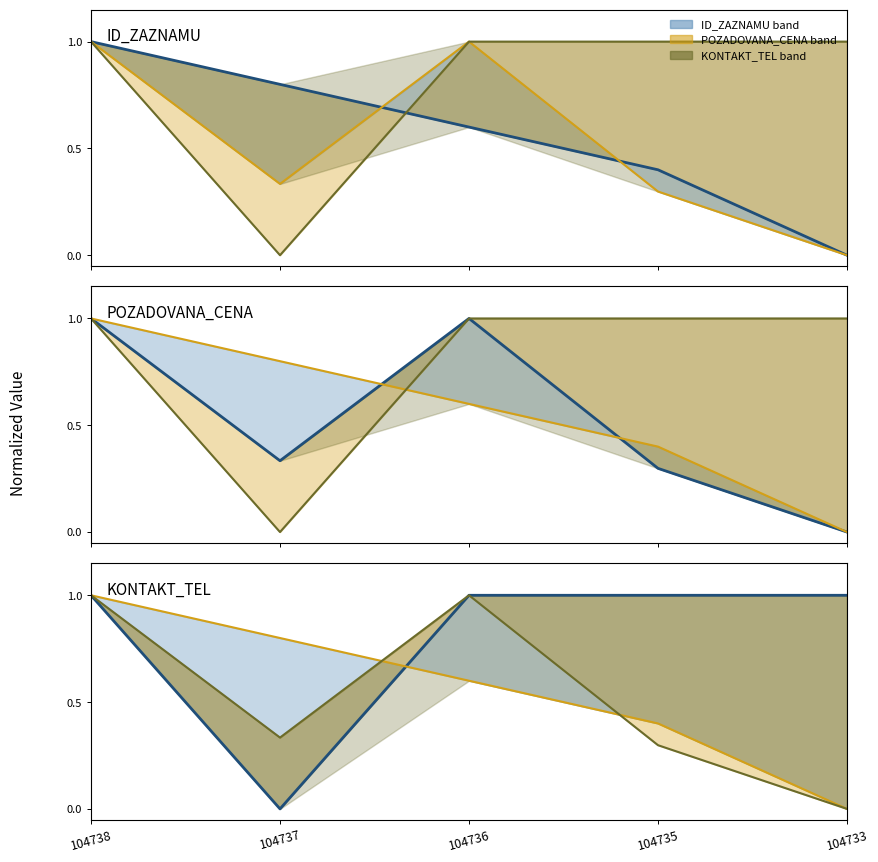

At 104737, list the series in order from largest to smallest.

ID_ZAZNAMU (main), ID_ZAZNAMU line, POZADOVANA_CENA line, POZADOVANA_CENA (main), KONTAKT_TEL line, KONTAKT_TEL (main)